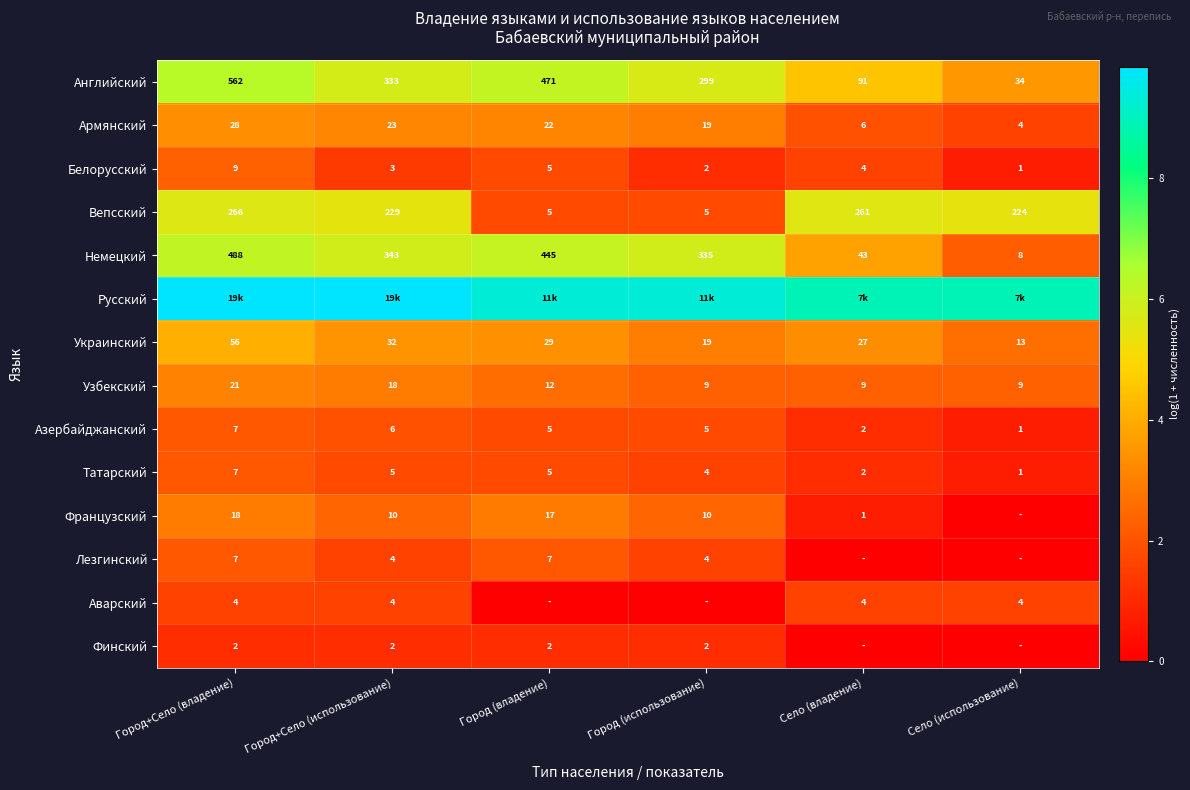

Where does the Татарский series first go above 5?

Город+Село (владение)